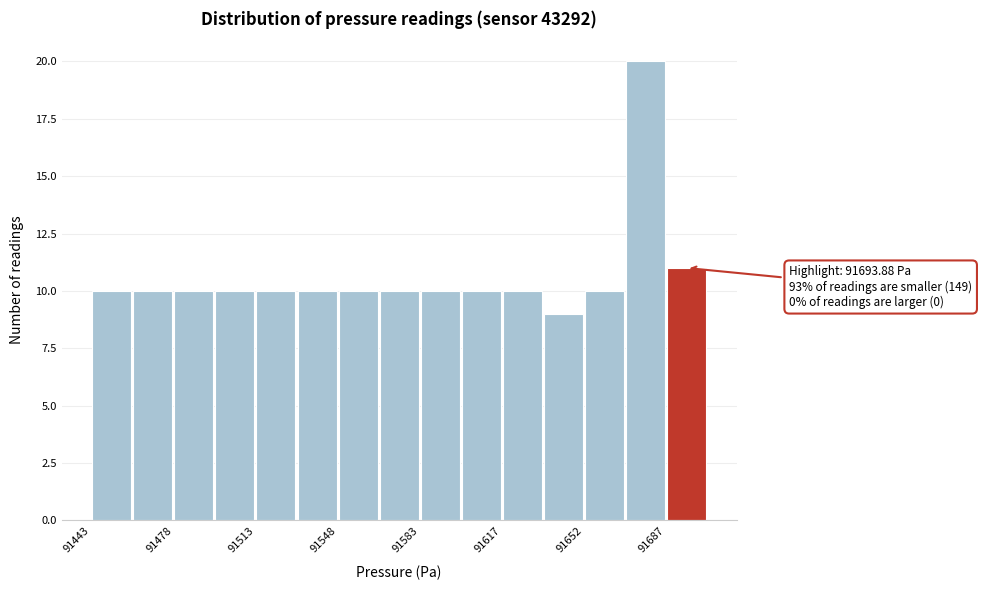

Around what value on the x-axis is the tallest bar? Give the approximate position of its centre, as read against the axis.

91680